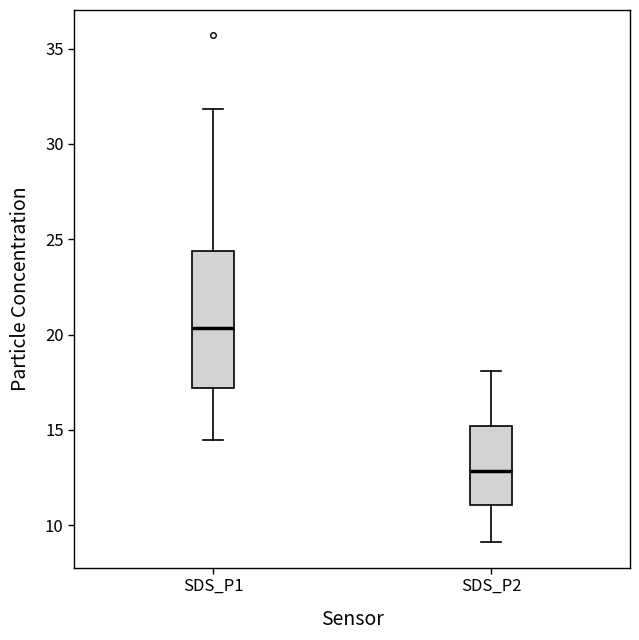

Which box has the lowest median line?

SDS_P2